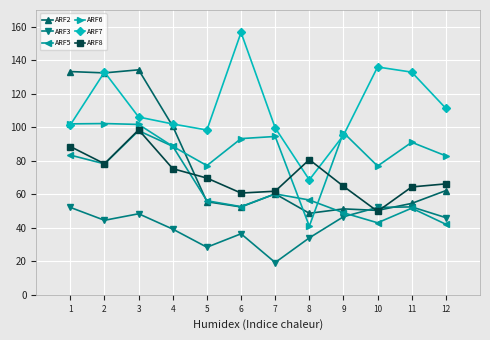

What is the sum of the ARF2 values at 3 and 4?

234.9